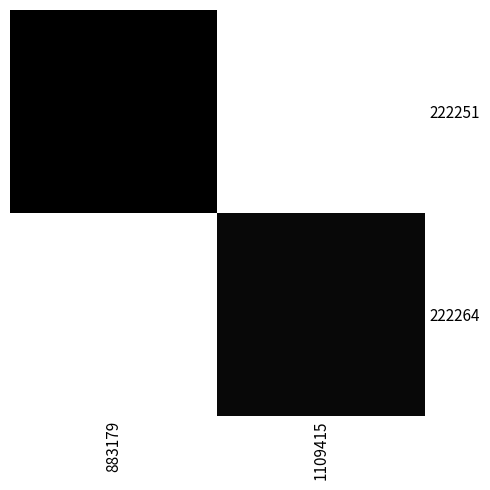

What is the difference between the highest and lowest values at 1109415?

10764